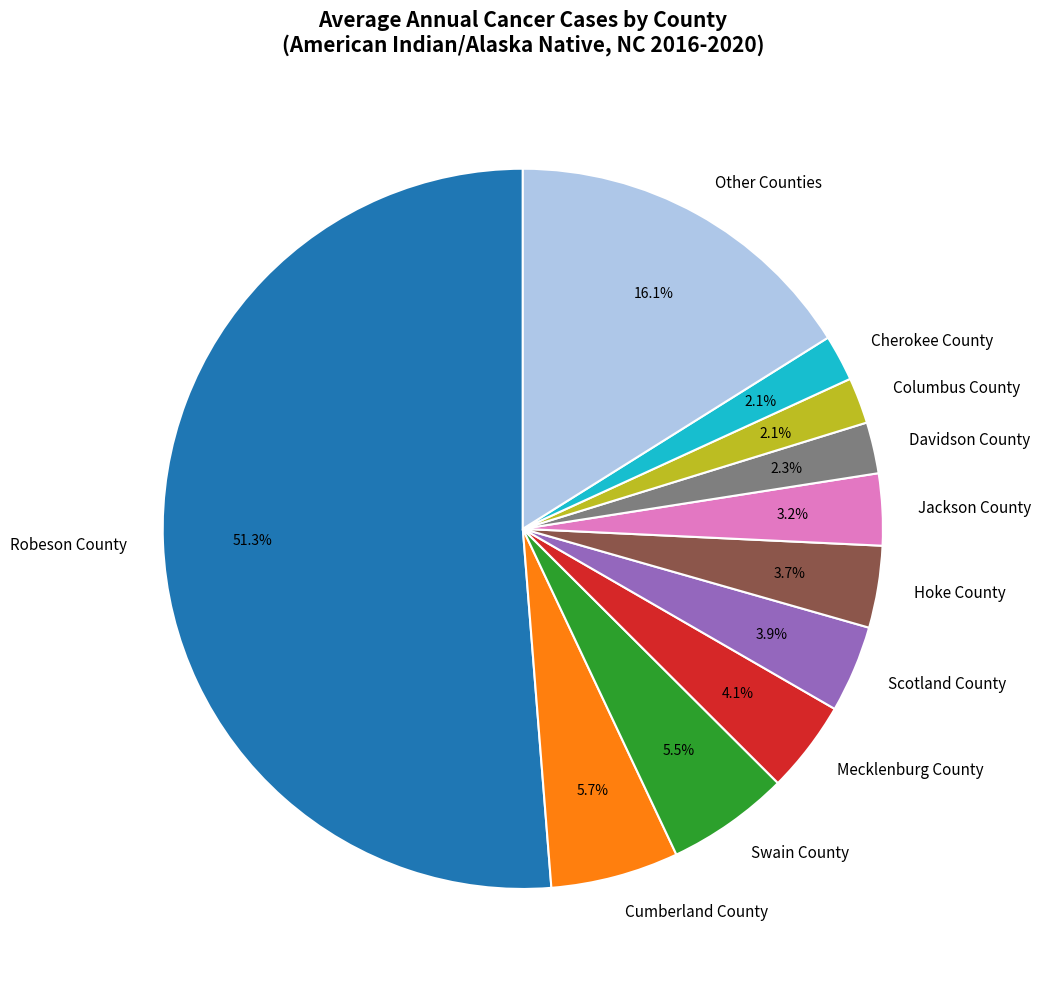

What is the largest slice in the pie chart?

Robeson County